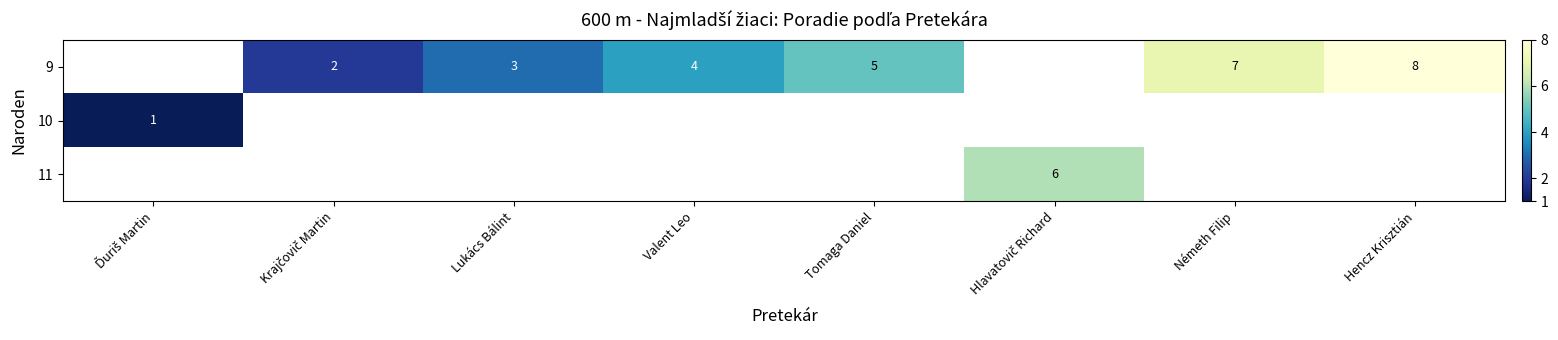

Which label corresponds to the smallest value in the chart?

Ďuriš Martin